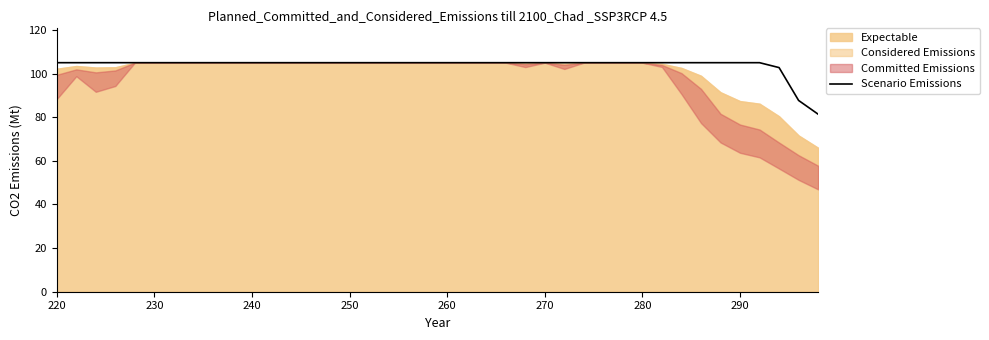

What is the average value?

103.9